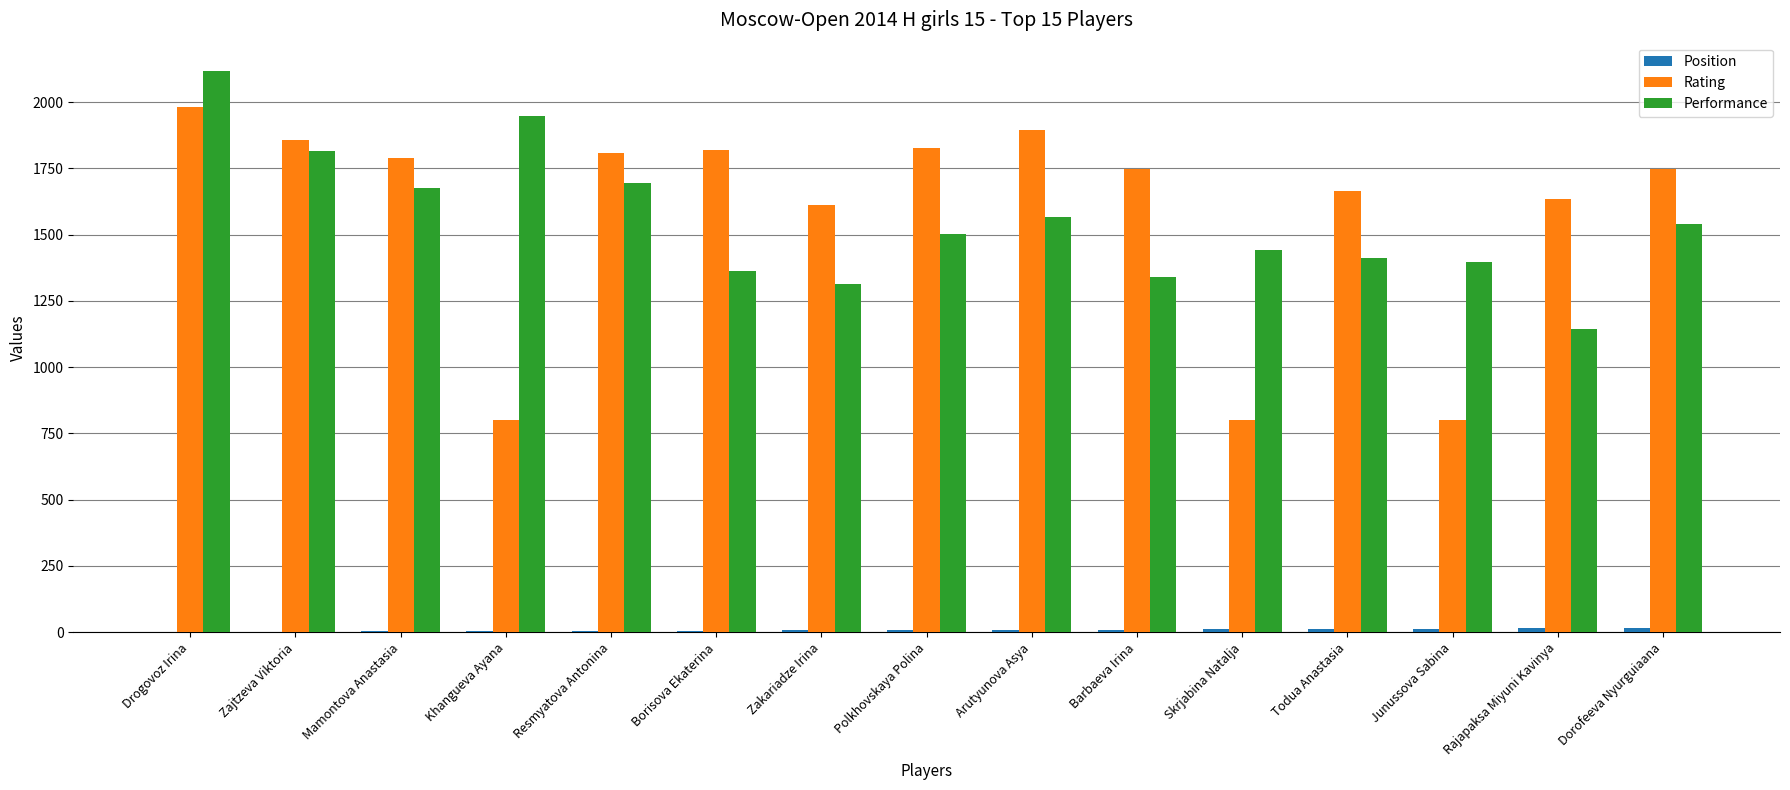

What is the spread (max minus min) of values at Zakariadze Irina?

1604